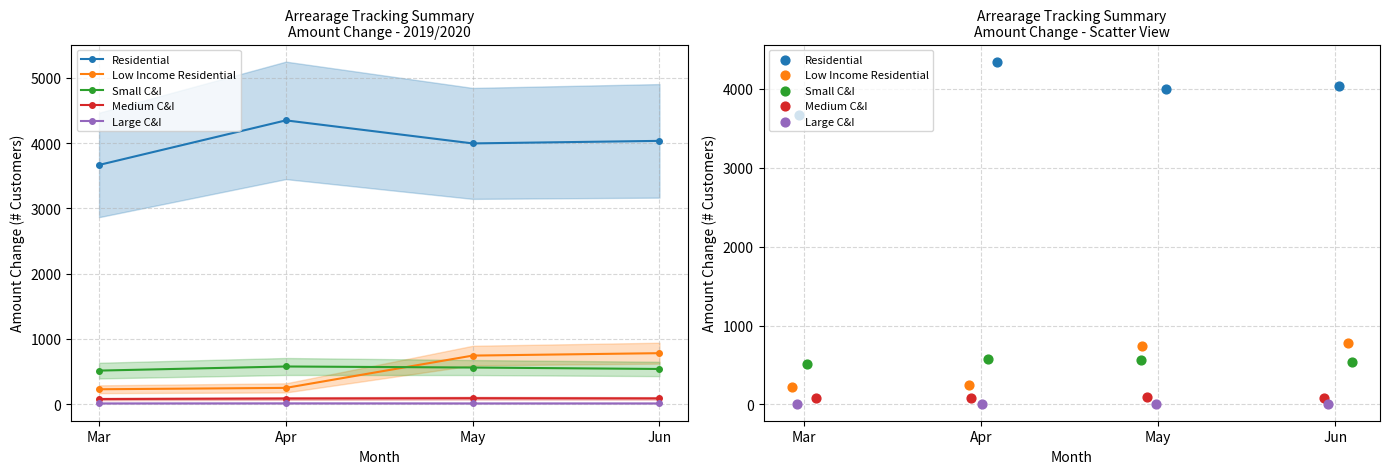

What are all the series names shown in the legend?

Residential, Low Income Residential, Small C&I, Medium C&I, Large C&I